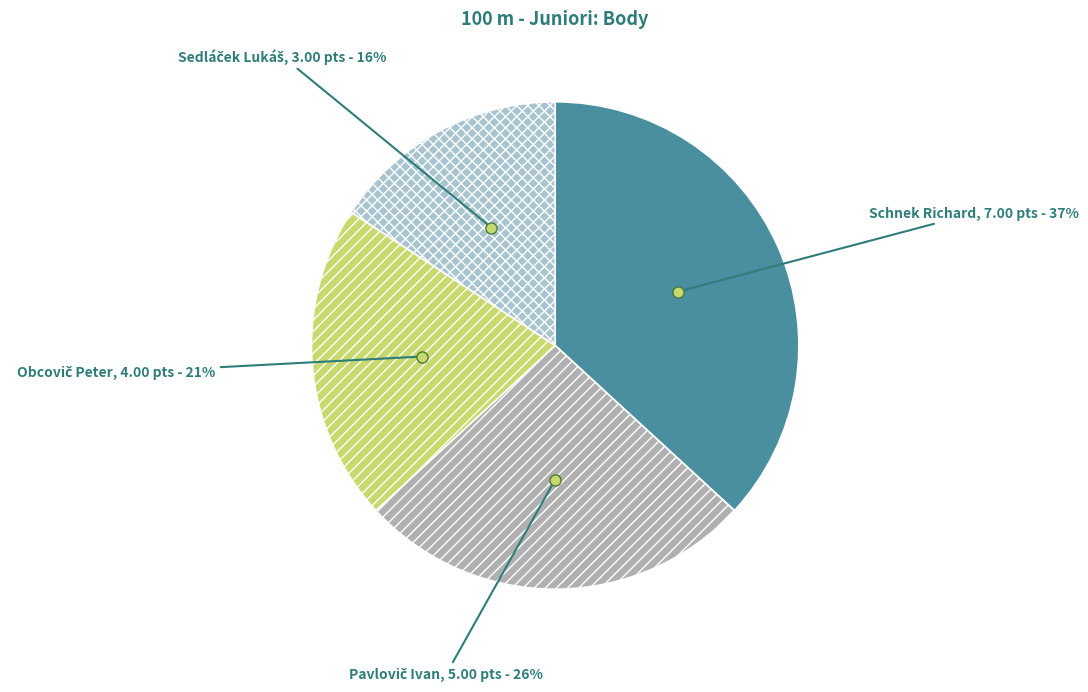

To the nearest percent, what is the difference between the largest and smallest slice percentages?

21%